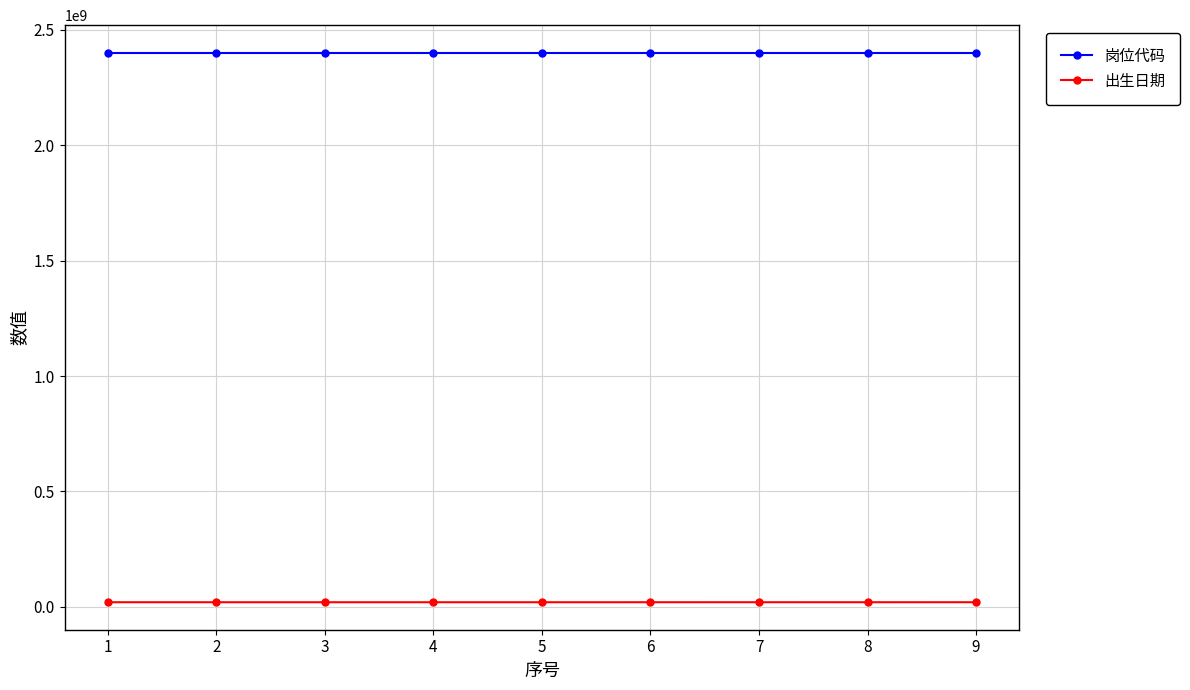

What is the approximate value of 岗位代码 at 7?

2401110066